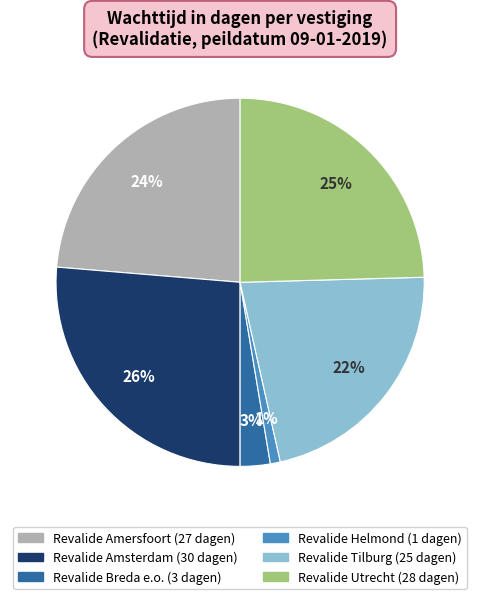

To the nearest percent, what is the average slice percentage?

17%